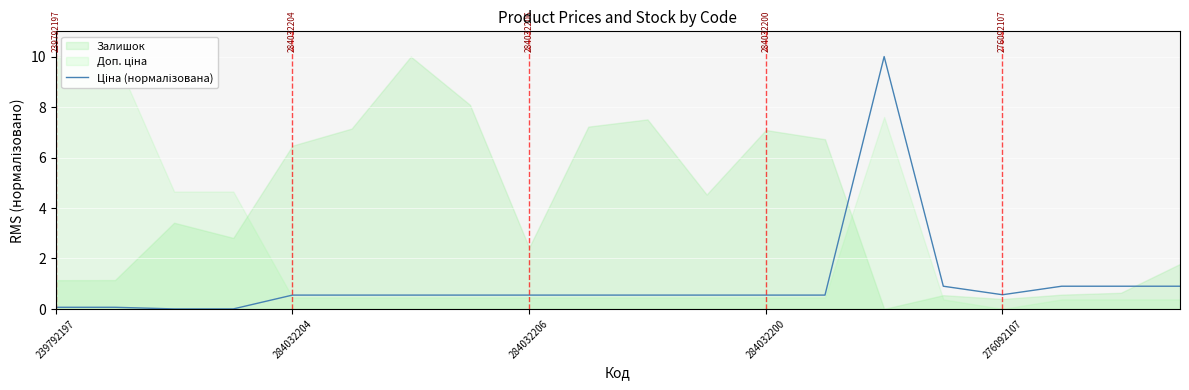

What position from the left is 9?

10